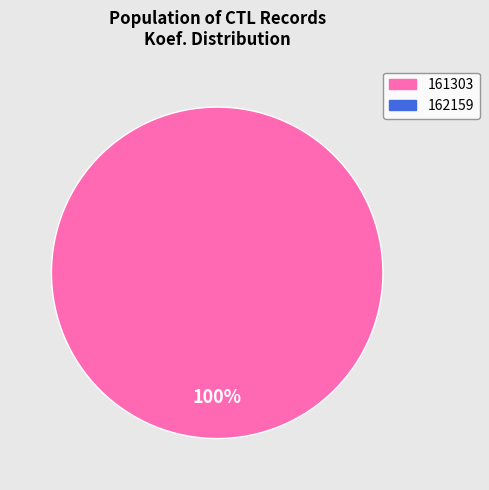

Is there a majority slice in this chart?

Yes